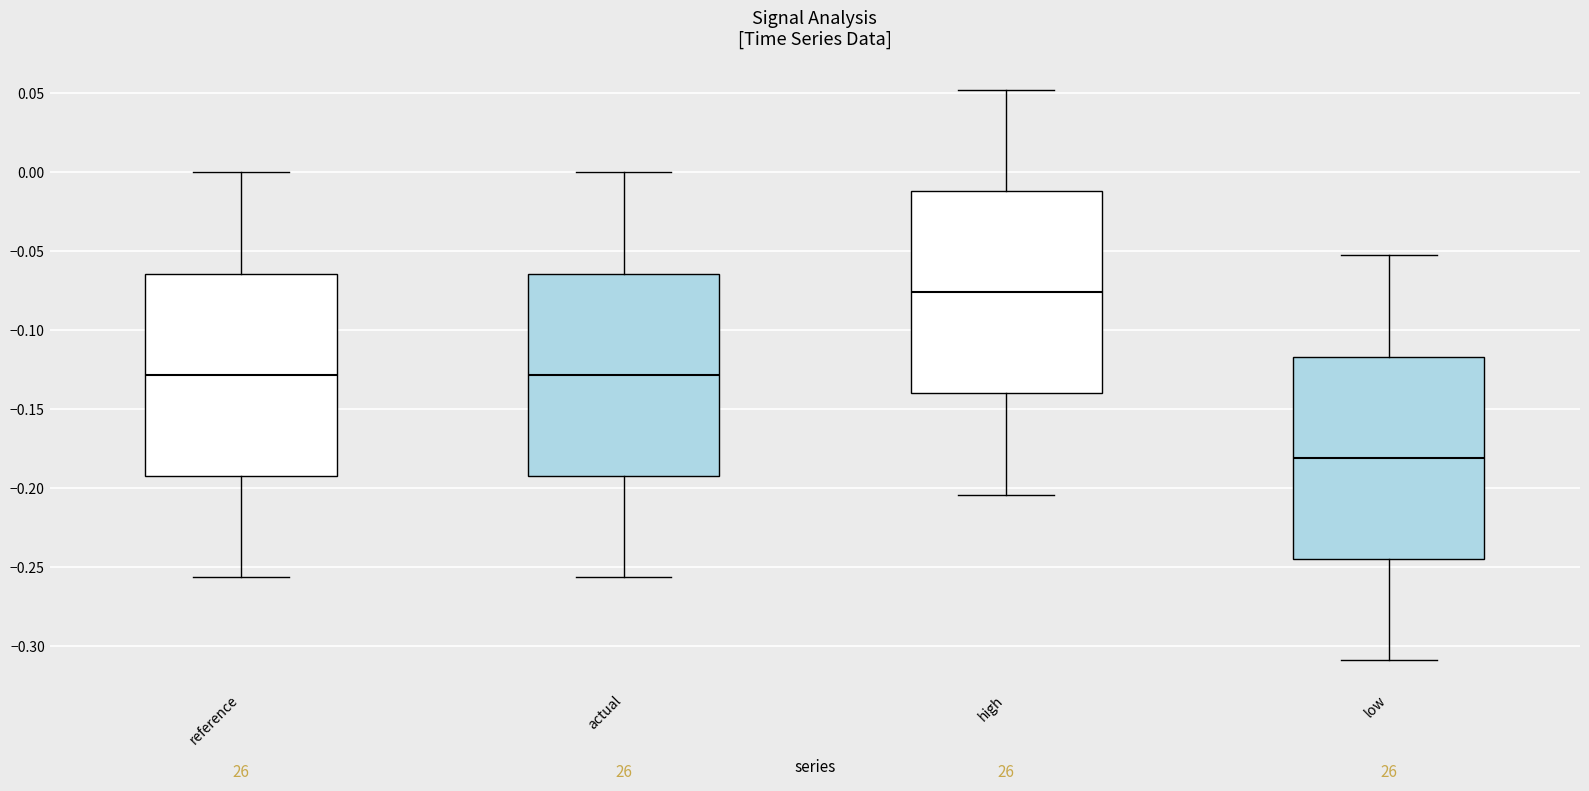

Which box has the lowest median line?

low